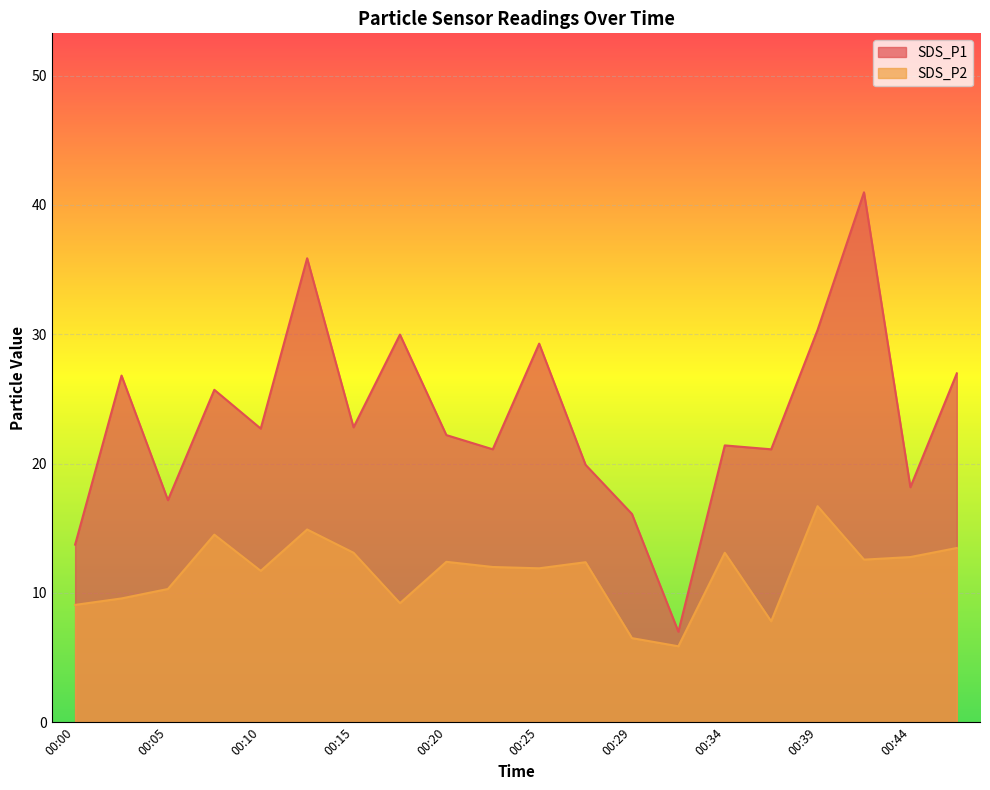

What is the value of the SDS_P1 point at the 11th from the left?

29.3